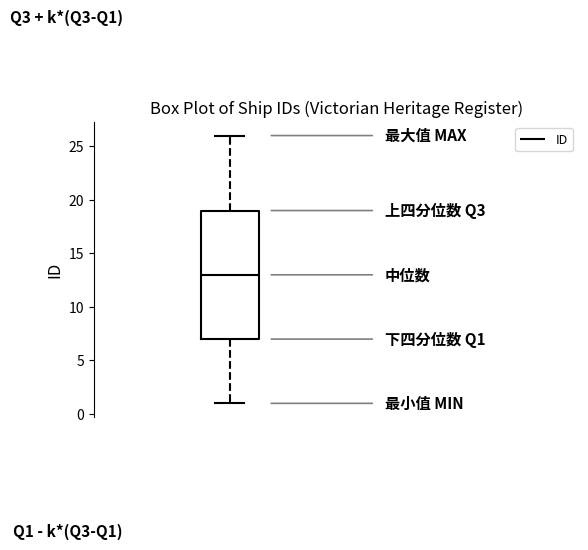

Transcribe this box plot: give where the median line is, the range the box spans, and where the two whiskers end, as read against the y-axis. The values are not printed on the chart, so give them approximately, as read against the axis.

median 13, box 7 to 19, whiskers 1 to 26